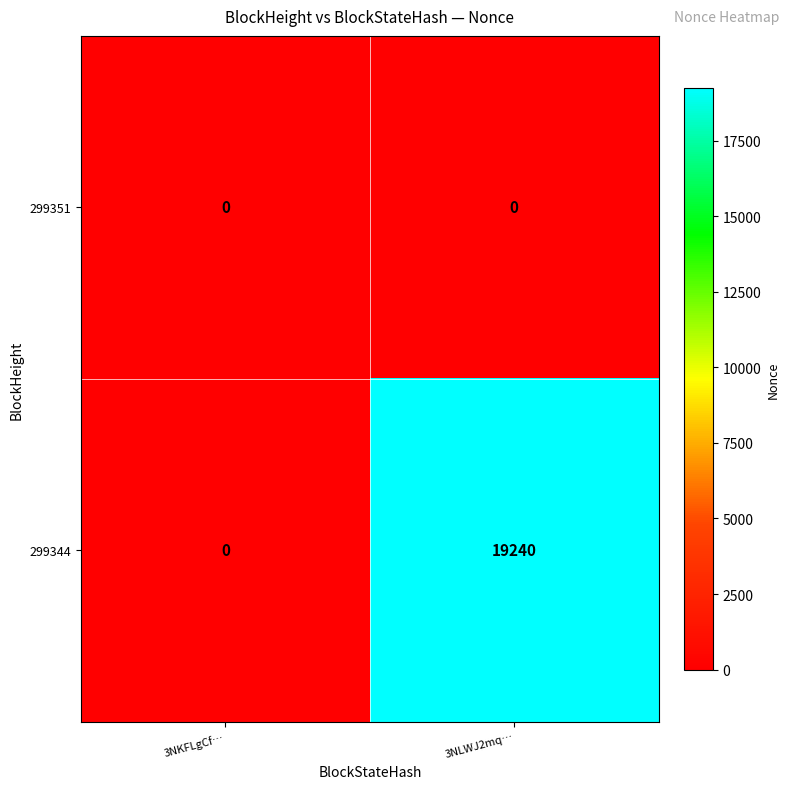

How many series are shown in this chart?

2